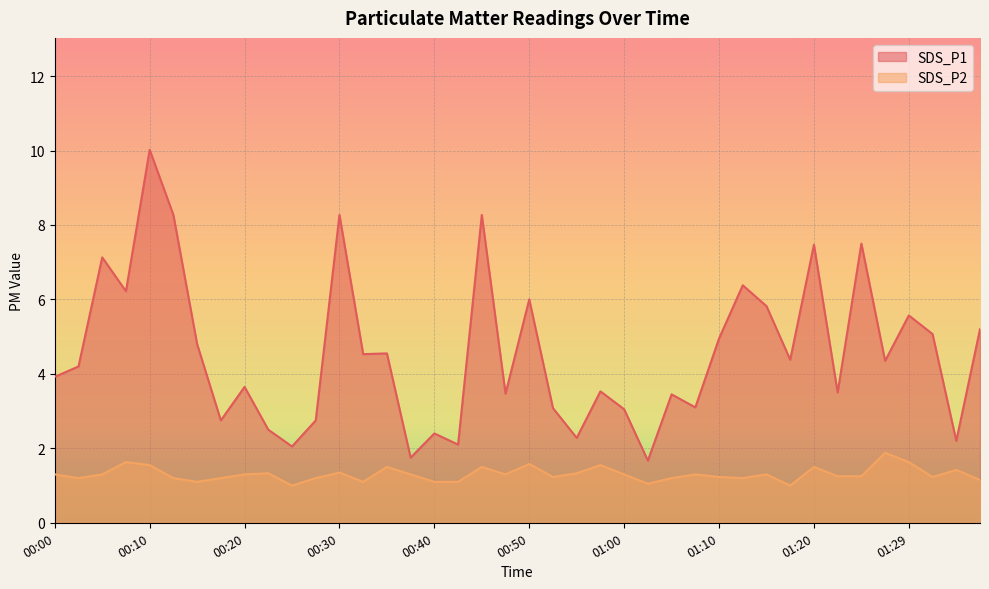

At which label does SDS_P1 reach its peak?

00:10